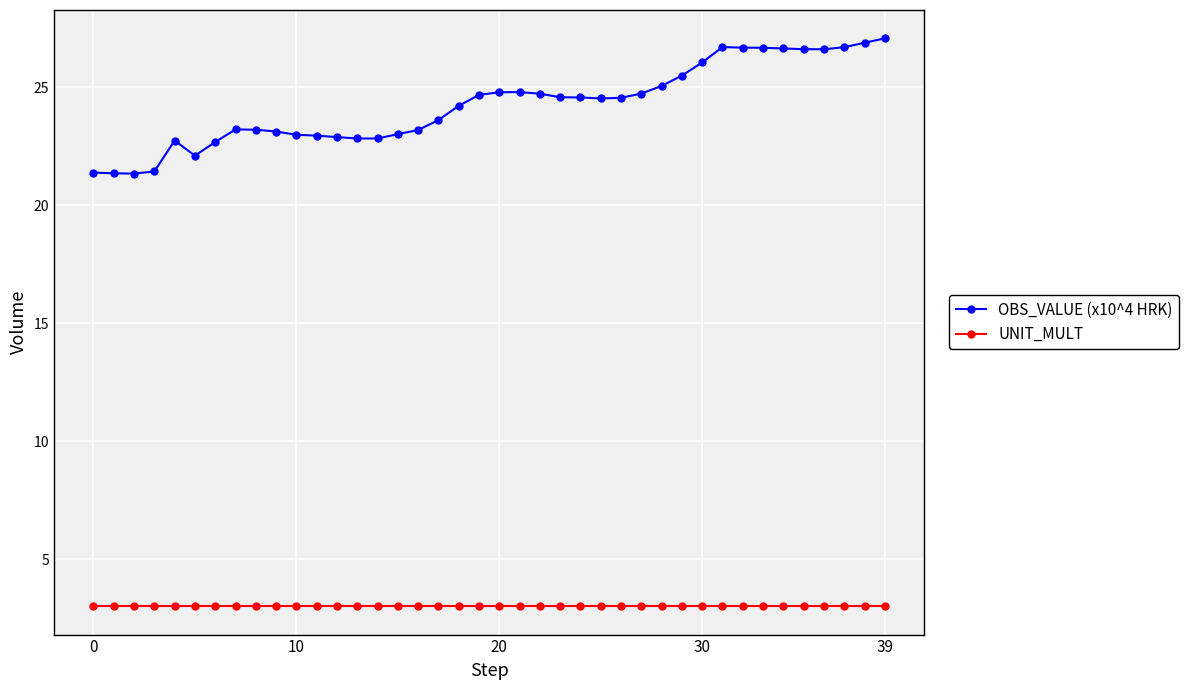

True or false: OBS_VALUE (x10^4 HRK) and UNIT_MULT intersect in this chart.

False